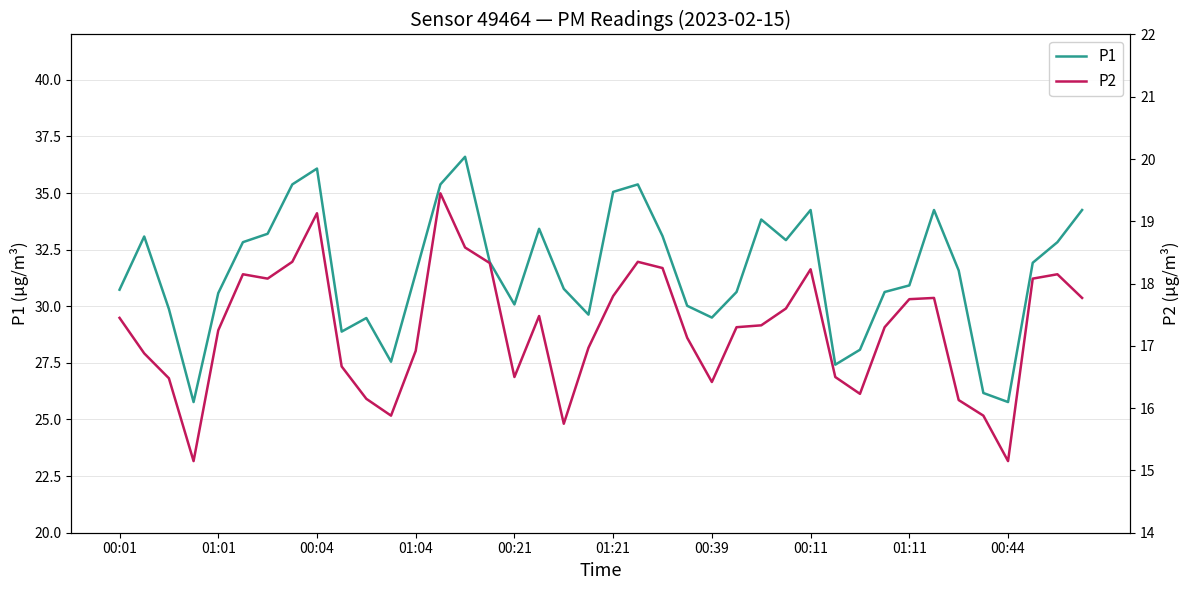

Is it true that P1 equals 51.2 at 25?

False